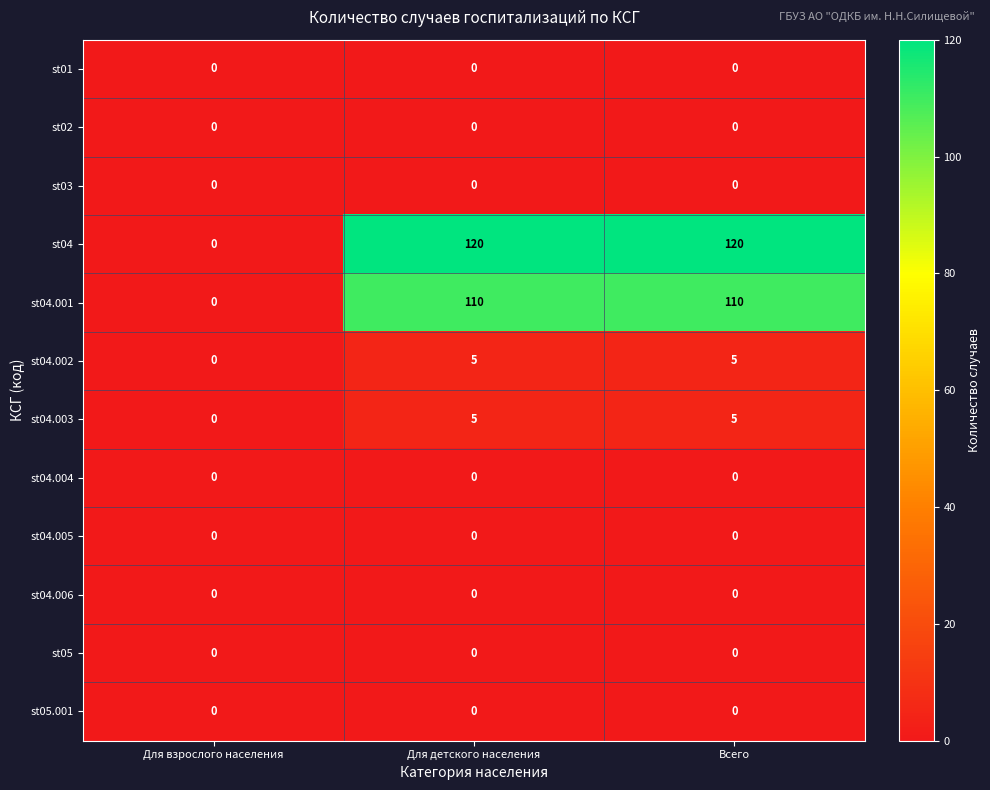

Which series has the largest range (max minus min)?

st04